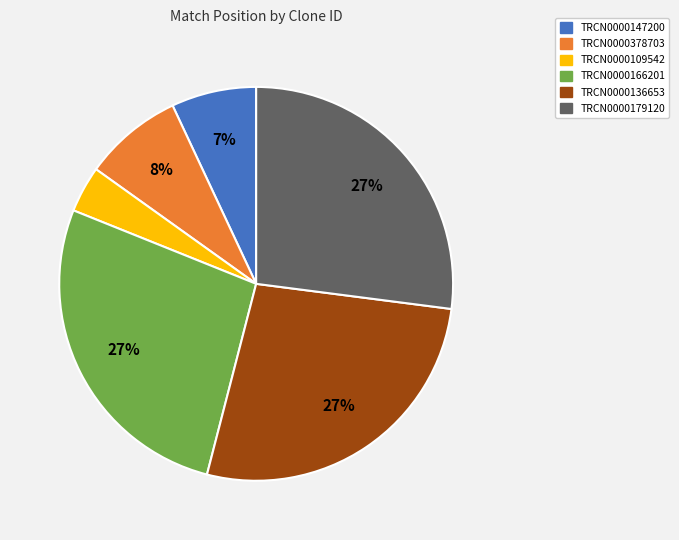

To the nearest percent, what is the difference between the TRCN0000378703 and TRCN0000179120 slice percentages?

19%